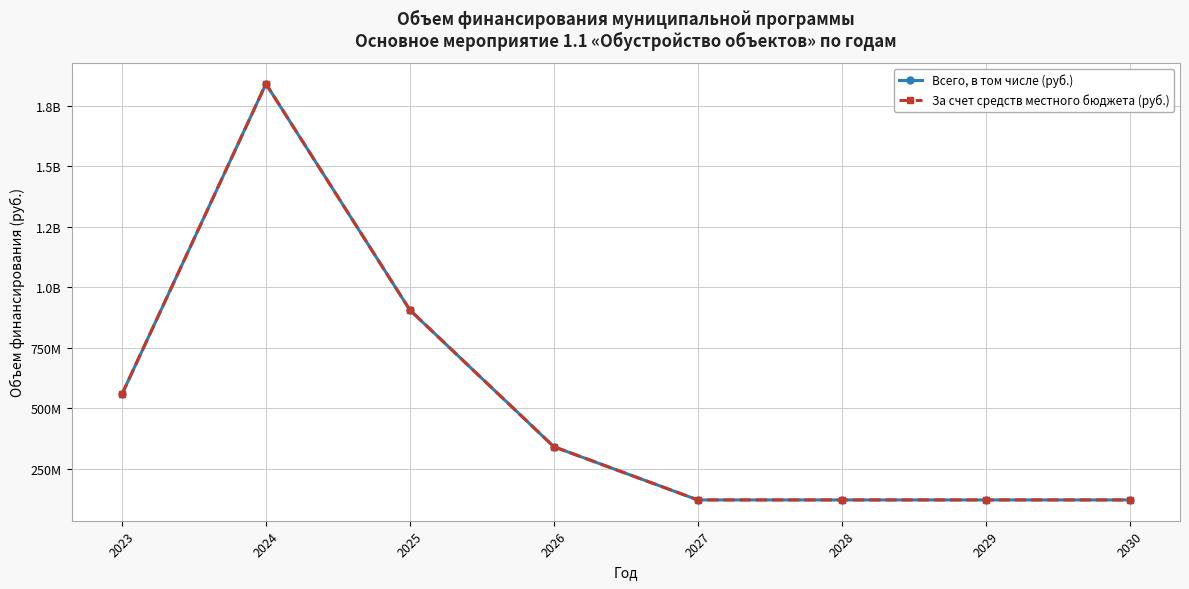

True or false: За счет средств местного бюджета (руб.) and Всего, в том числе (руб.) cross at least once.

False